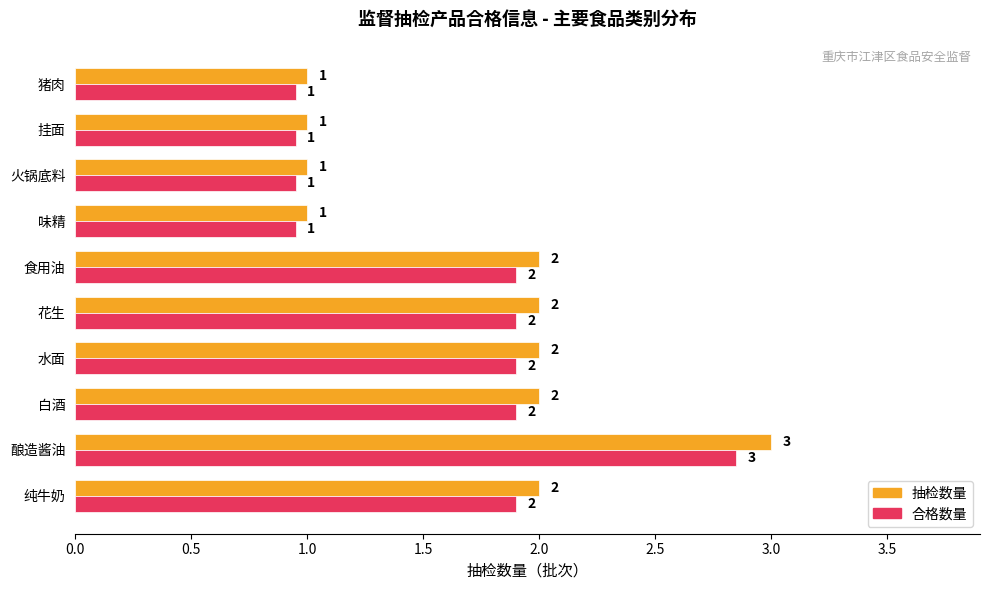

What is the sum of the 抽检数量 values at 食用油 and 火锅底料?

3.0